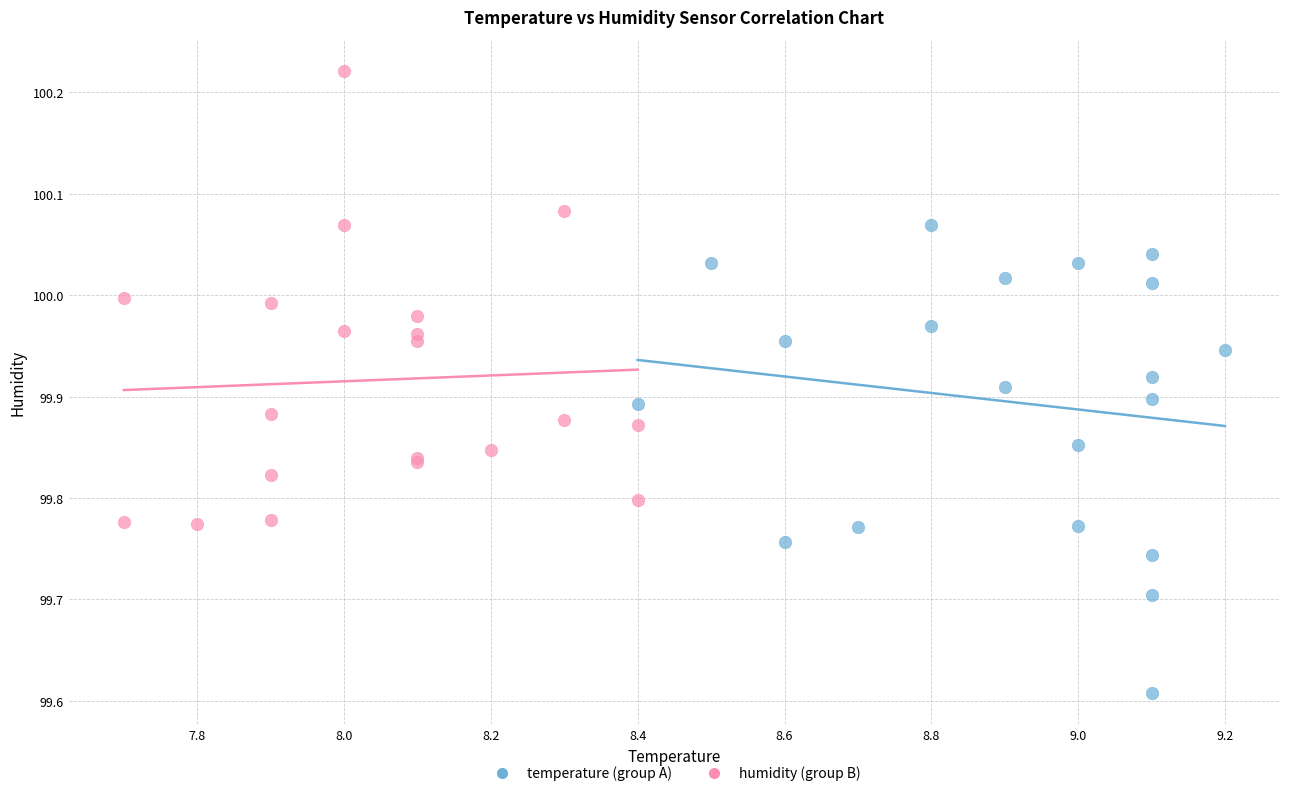

Which series reaches the maximum Y coordinate?

humidity (group B)